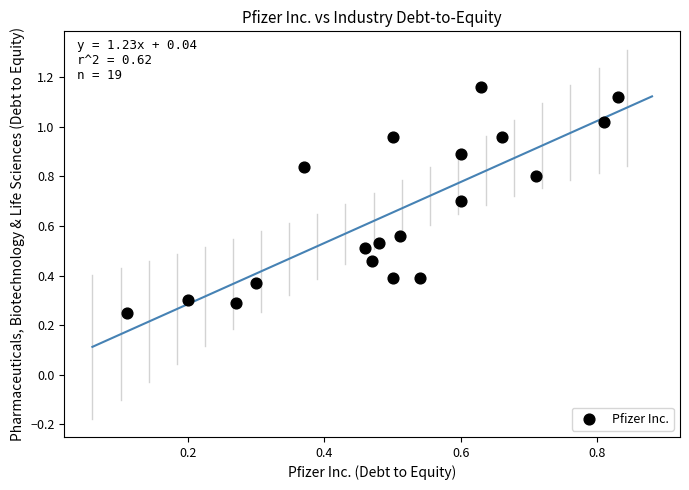

What is the range of Y values (max minus min)?

0.9